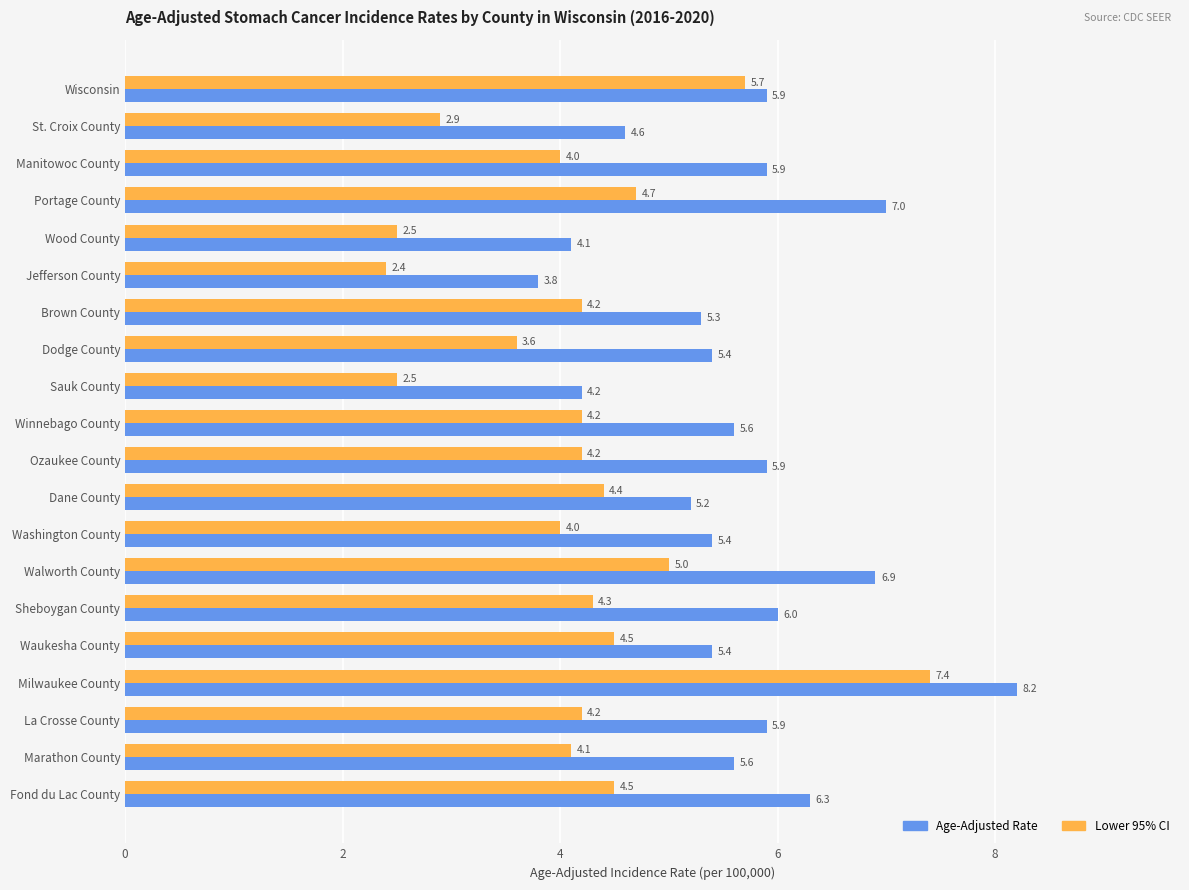

The Age-Adjusted Rate series shows 5.6 at Marathon County. True or false?

True